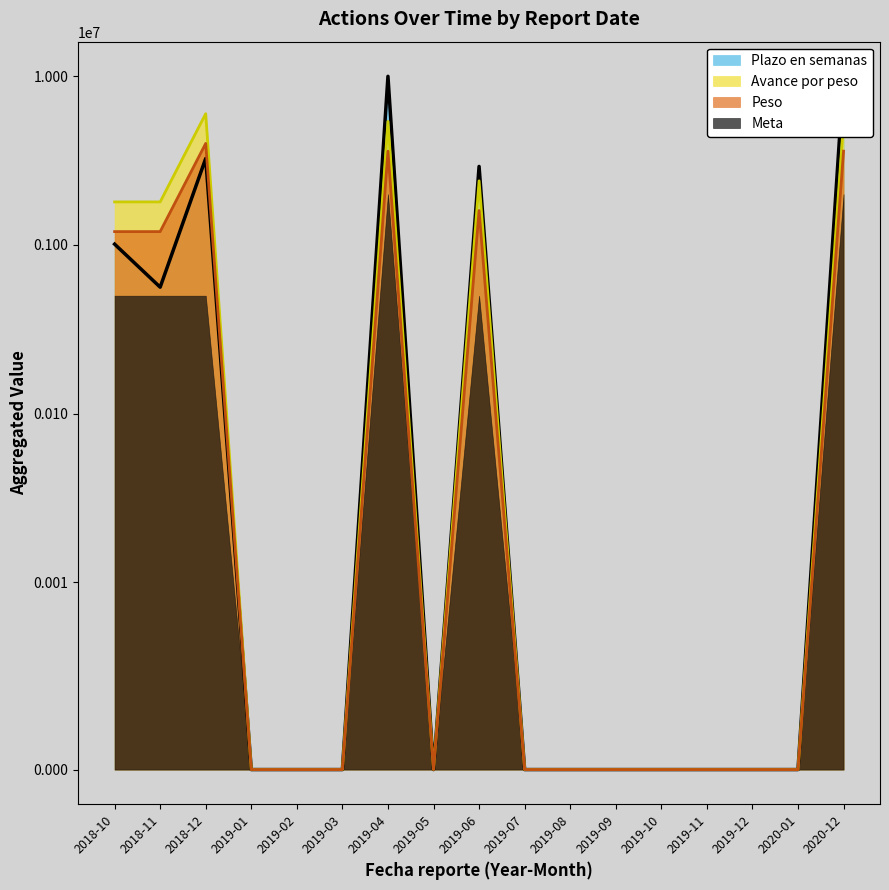

True or false: Meta has more than 2 interior local peaks.

True